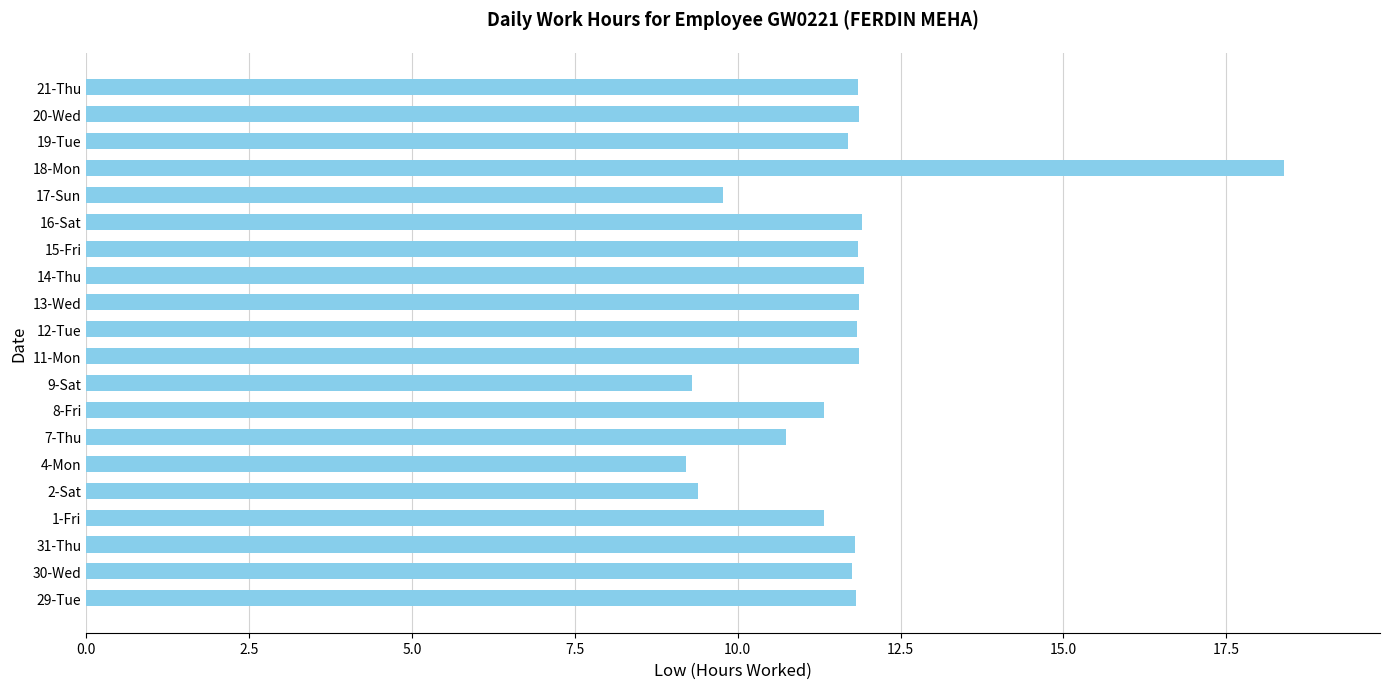

Are the bars horizontal?

Yes